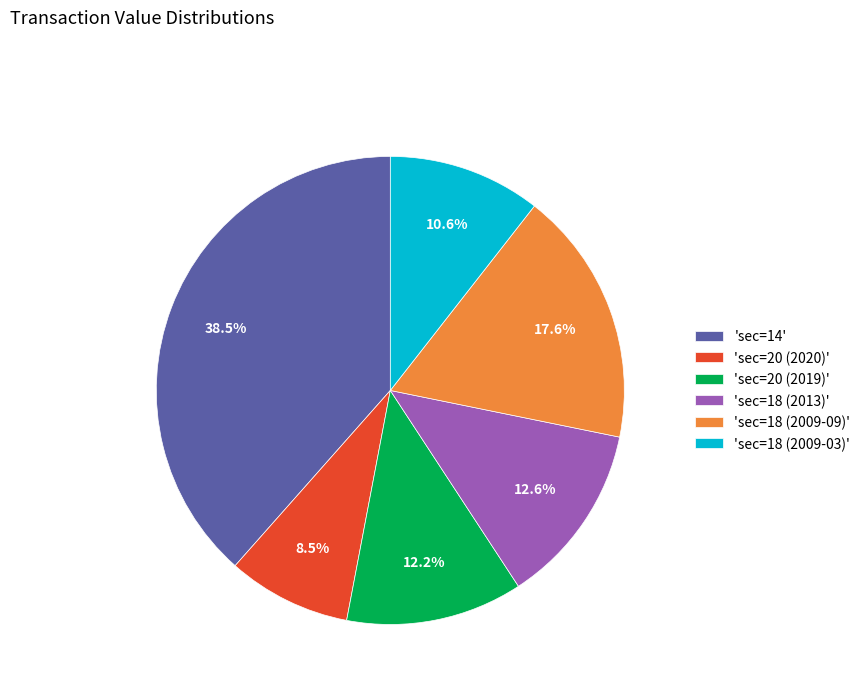

Between 'sec=20 (2019)' and 'sec=18 (2009-09)', which is larger?

'sec=18 (2009-09)'